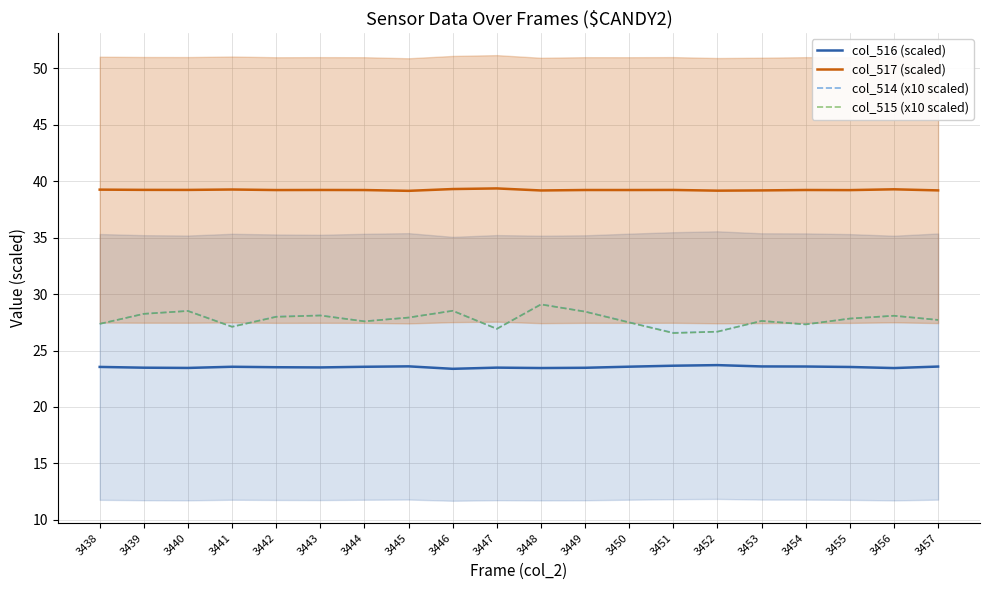

What is the difference between the second highest and minimum values in the col_515 (x10 scaled) series?

2.0